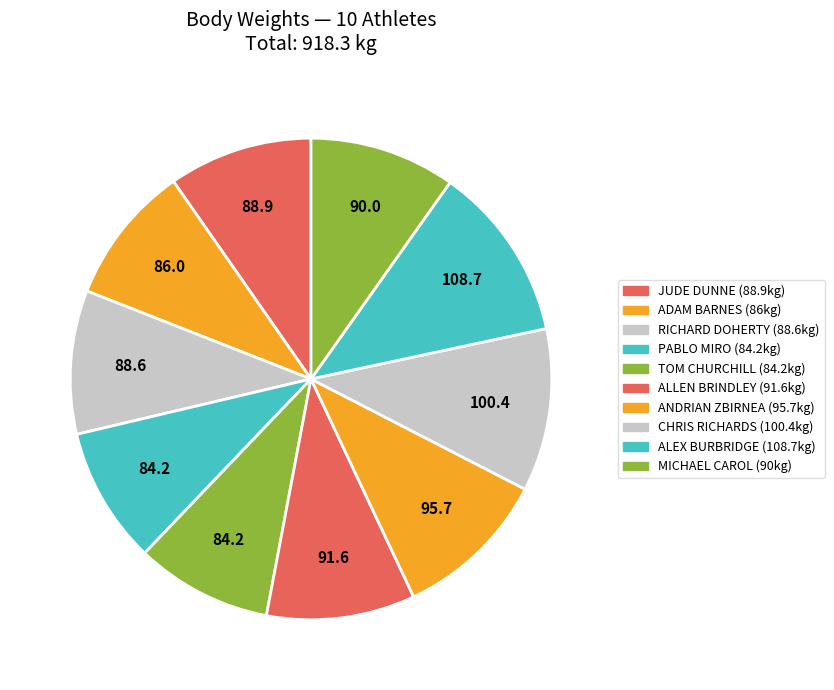

How many segments does this pie chart have?

10